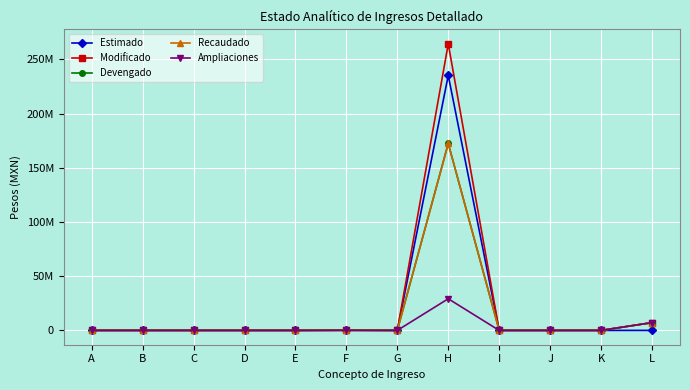

Is this an area chart (filled region under the line)?

No